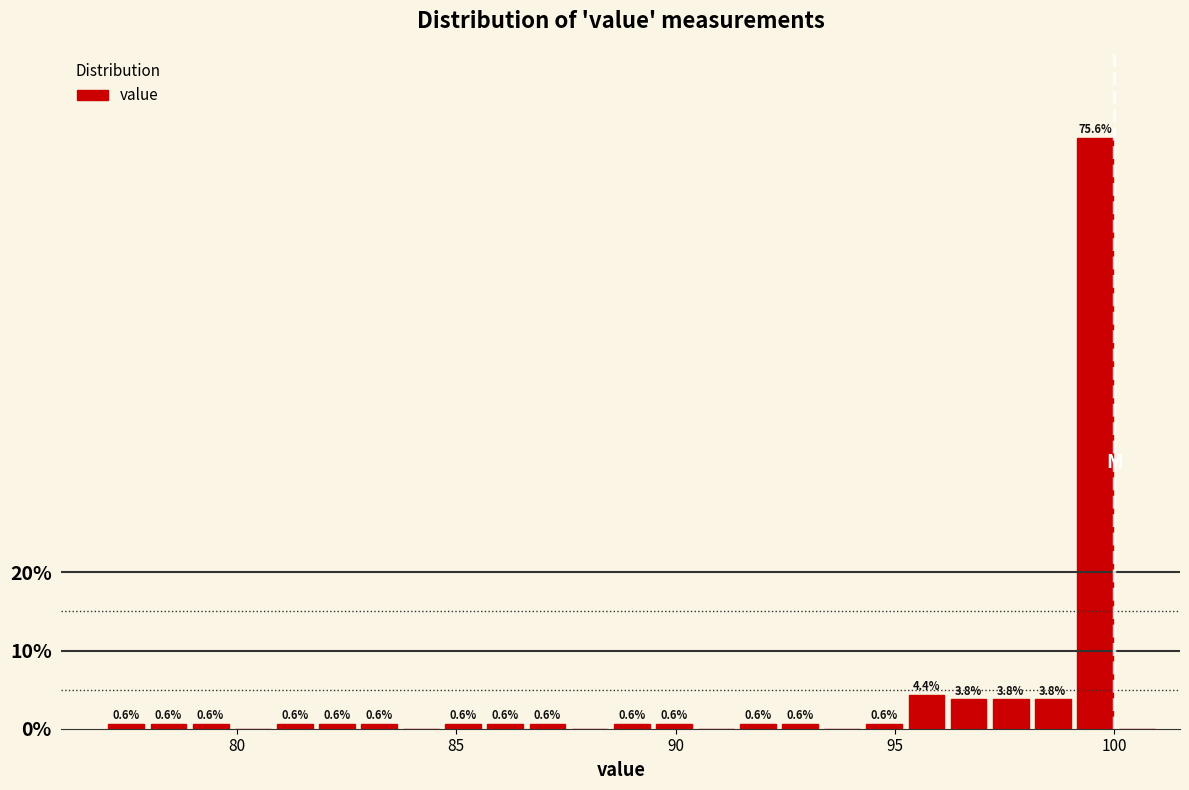

Around what value on the x-axis is the tallest bar? Give the approximate position of its centre, as read against the axis.

99.5